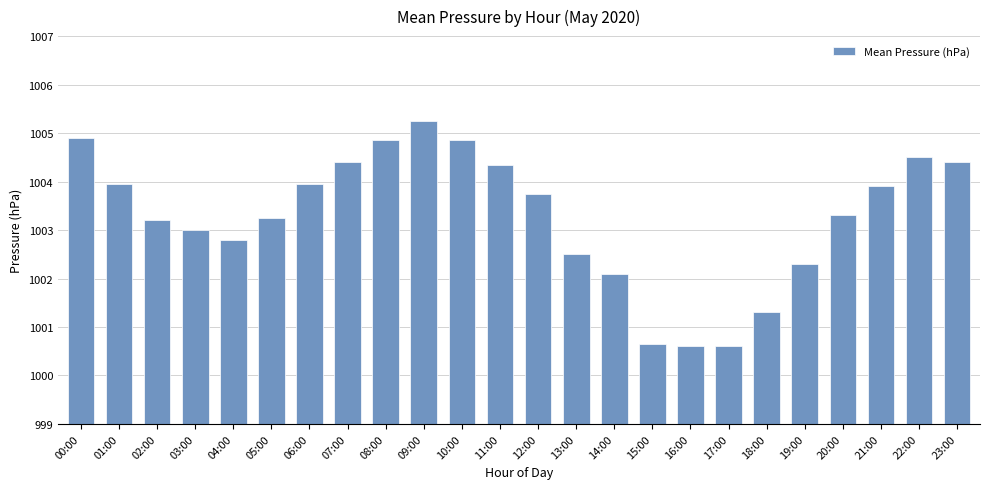

At which label is the value closest to 1002?

14:00